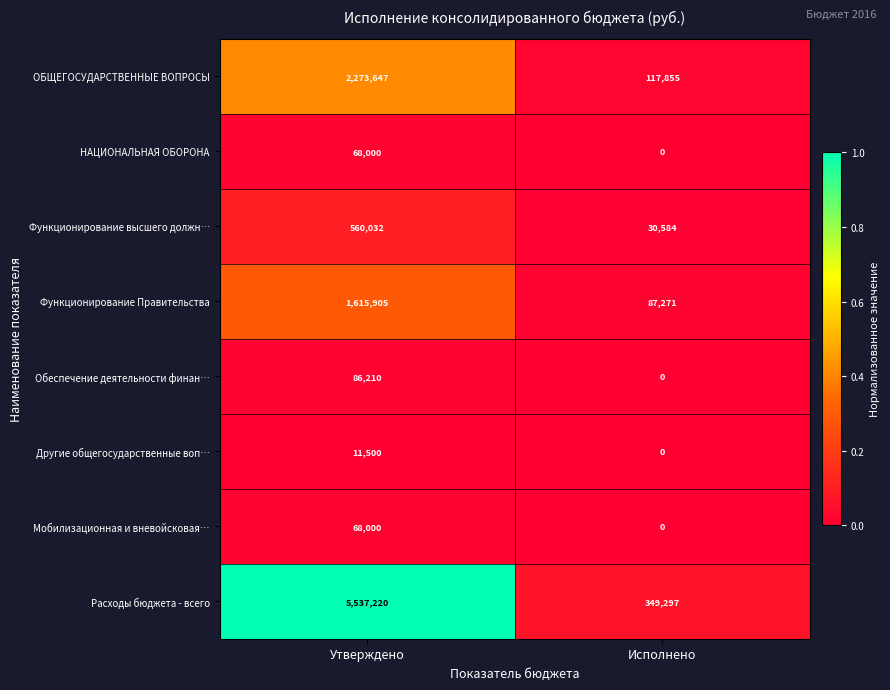

List the labels in order of Расходы бюджета - всего value, largest first.

Утверждено, Исполнено